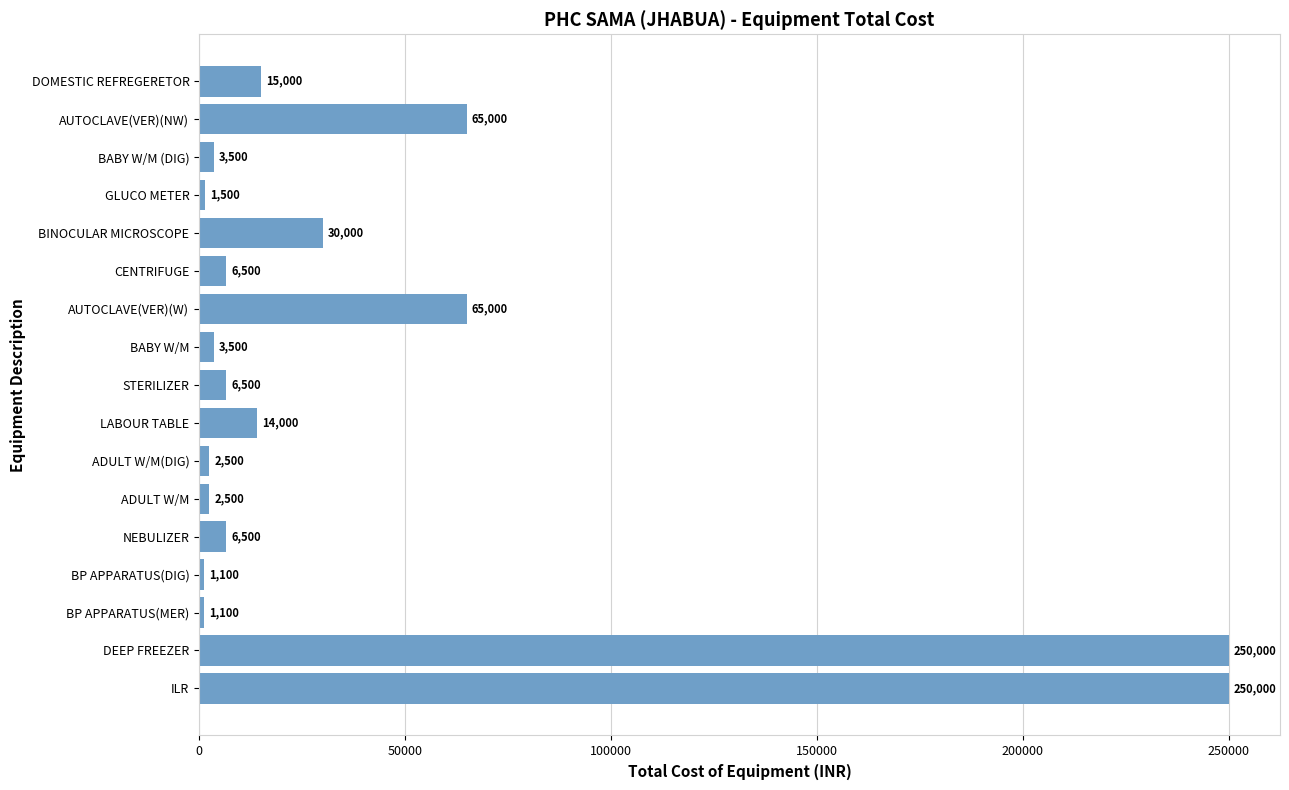

What is the sum of the values at NEBULIZER and DEEP FREEZER?

256500